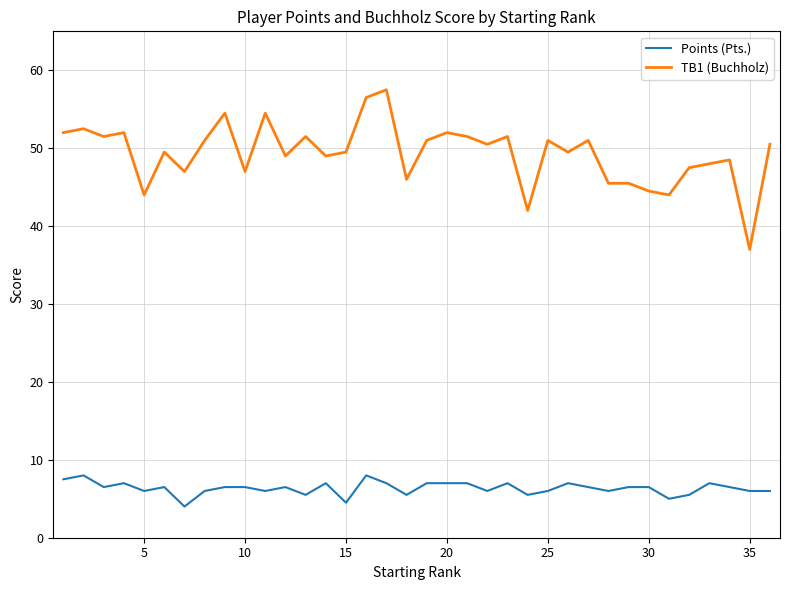

Count the Points (Pts.) values in the range 6 to 7.

26